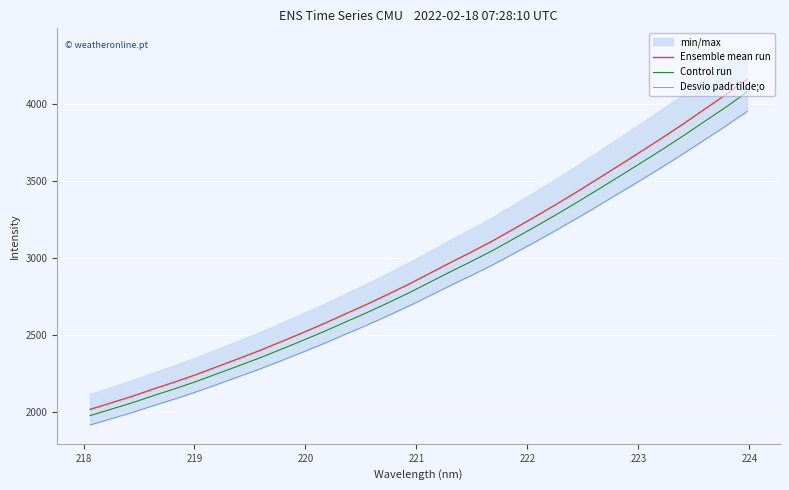

True or false: Desvio padr tilde;o and Control run cross at least once.

False